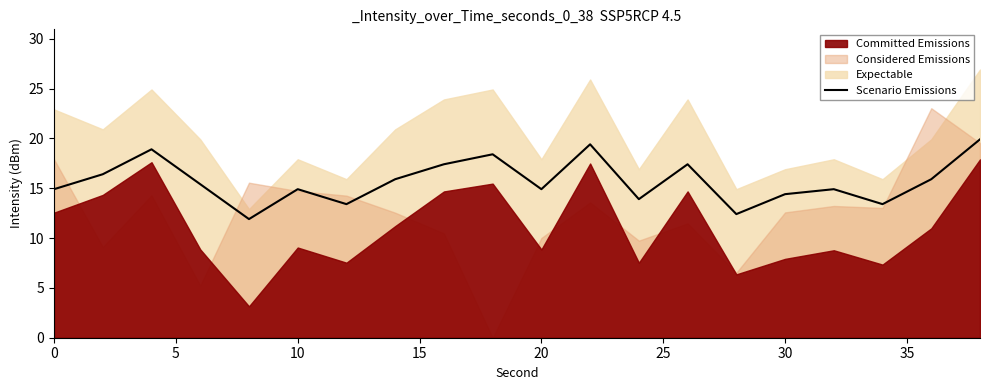

Is it true that the value at 15 is 22.7?

False